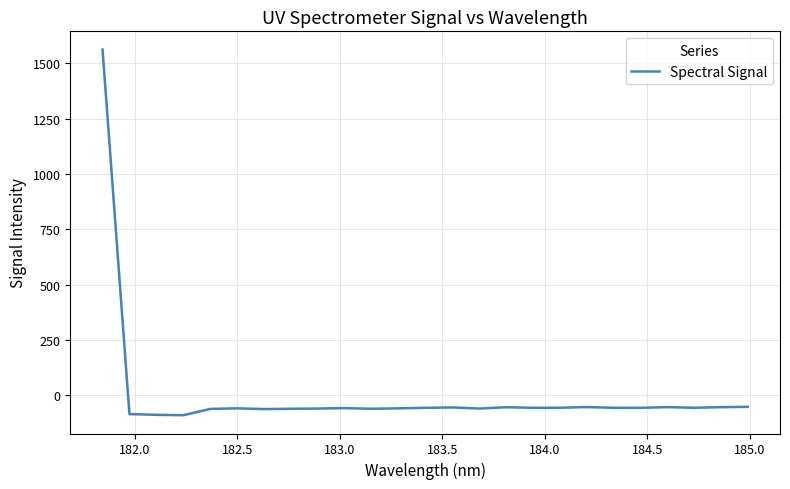

What is the maximum value shown in the chart?

1562.8